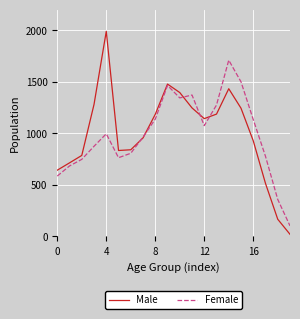

Rank the series by their maximum value, from lowest to highest.

Female, Male